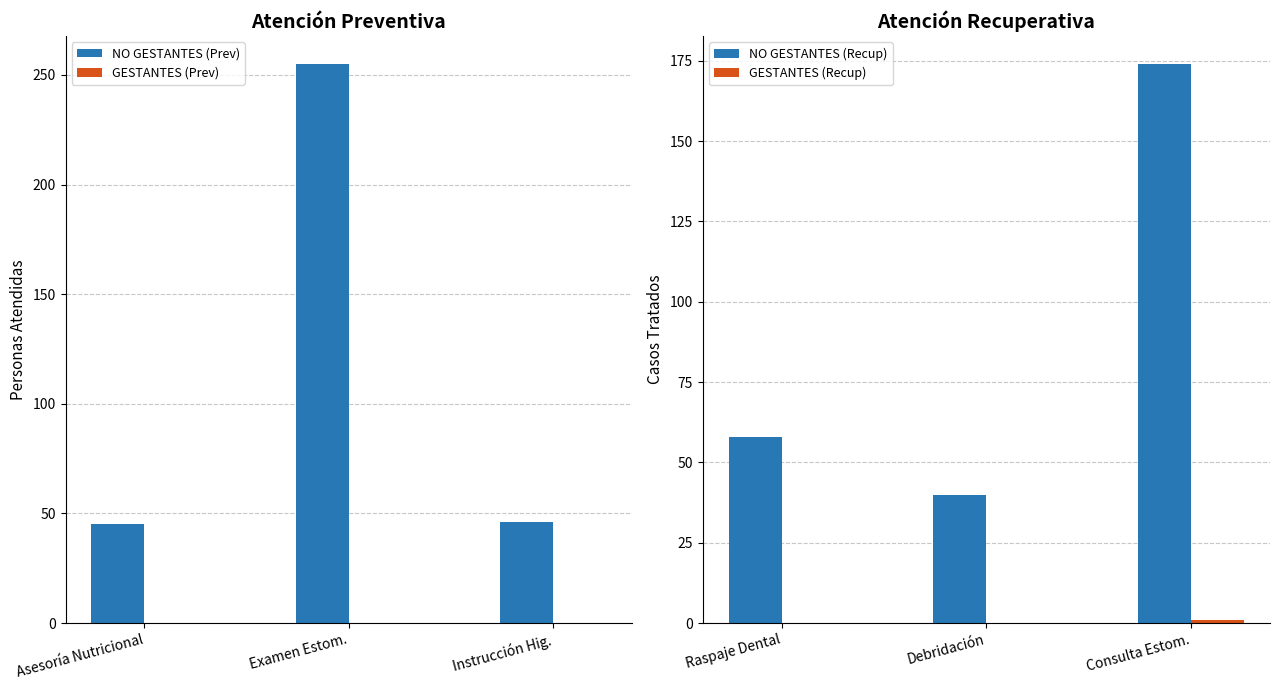

What is the approximate value of NO GESTANTES (Prev) at Examen Estom.?

255